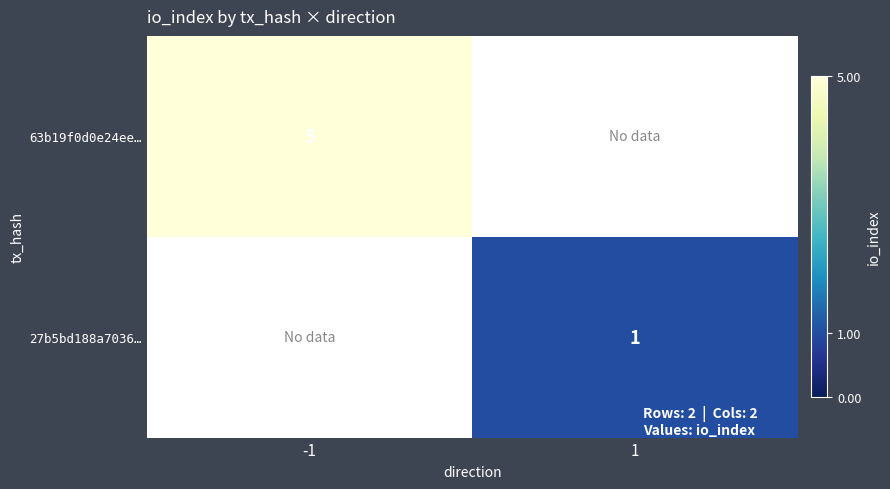

Is the value of 63b19f0d0e24ee… at -1 greater than the value of 27b5bd188a7036… at 1?

Yes